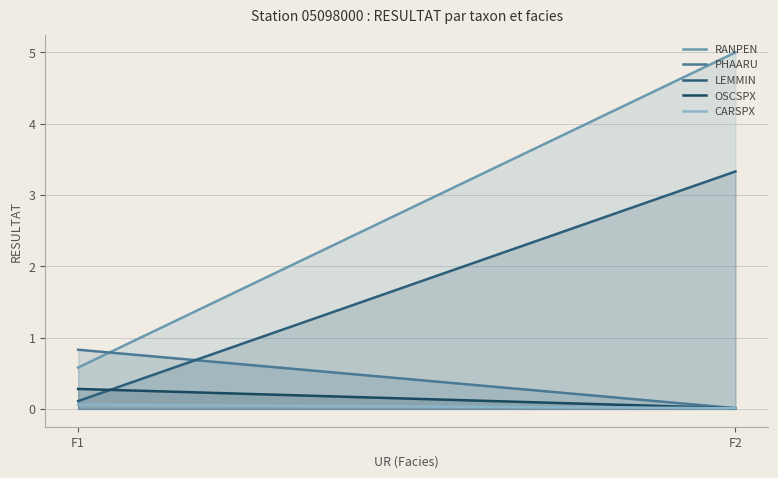

What is the sum of the RANPEN values at F1 and F2?

5.6